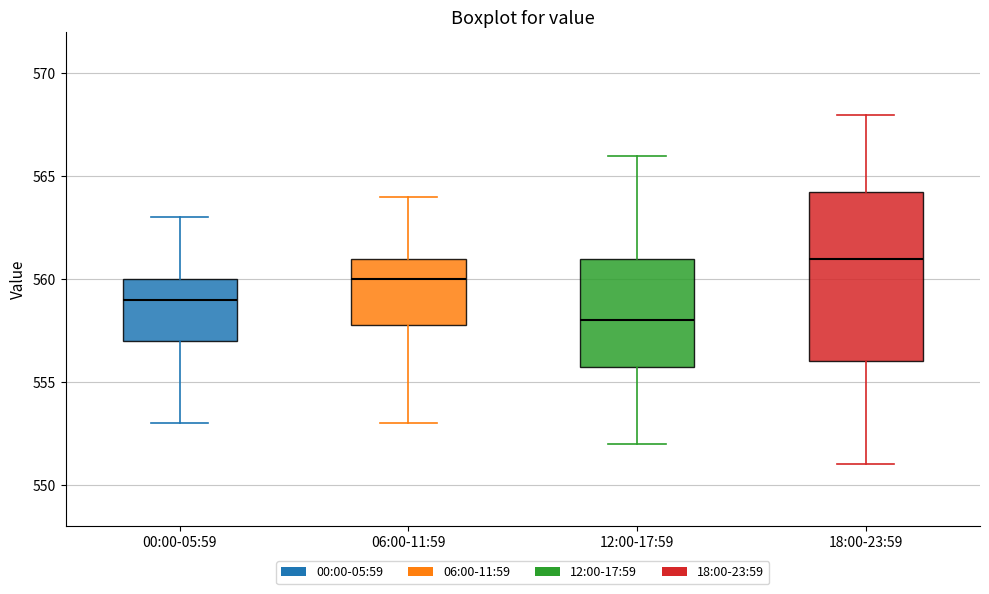

Reading left to right, read every box against the y-axis: the position of its median line, the range the box covers, and the ends of its whiskers. The values are not printed on the chart, so give them approximately, as read against the axis.

00:00-05:59: median 559.0, box 557.0 to 560.0, whiskers 553.0 to 563.0
06:00-11:59: median 560.0, box 558.0 to 561.0, whiskers 553.0 to 564.0
12:00-17:59: median 558.0, box 556.0 to 561.0, whiskers 552.0 to 566.0
18:00-23:59: median 561.0, box 556.0 to 564.5, whiskers 551.0 to 568.0